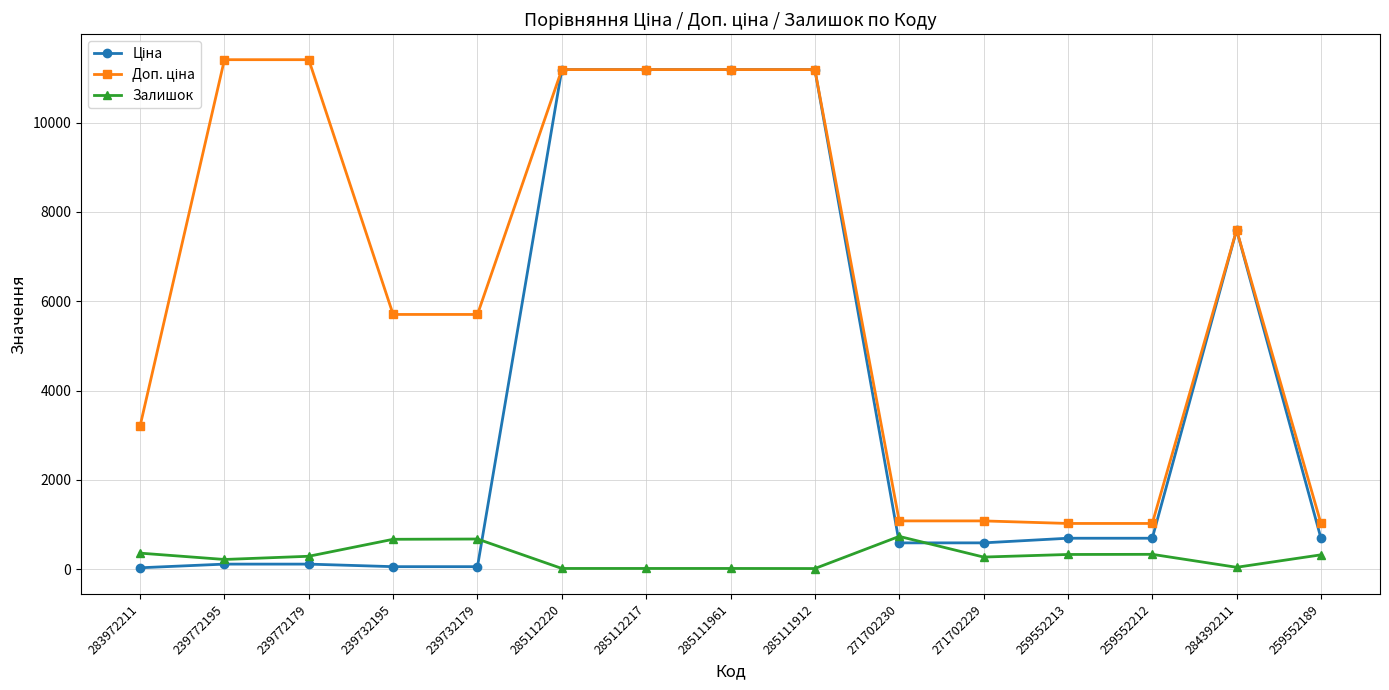

The Залишок series shows 1133.5 at 271702230. True or false?

False